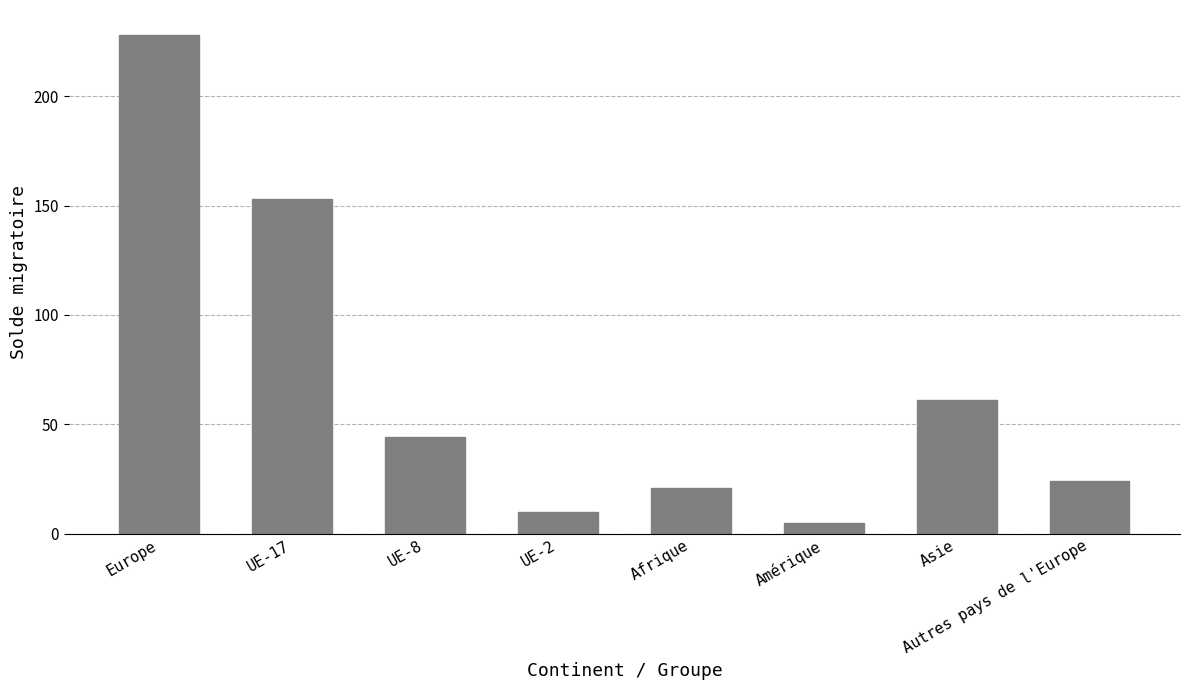

The chart shows a value of 44 at UE-8. True or false?

True